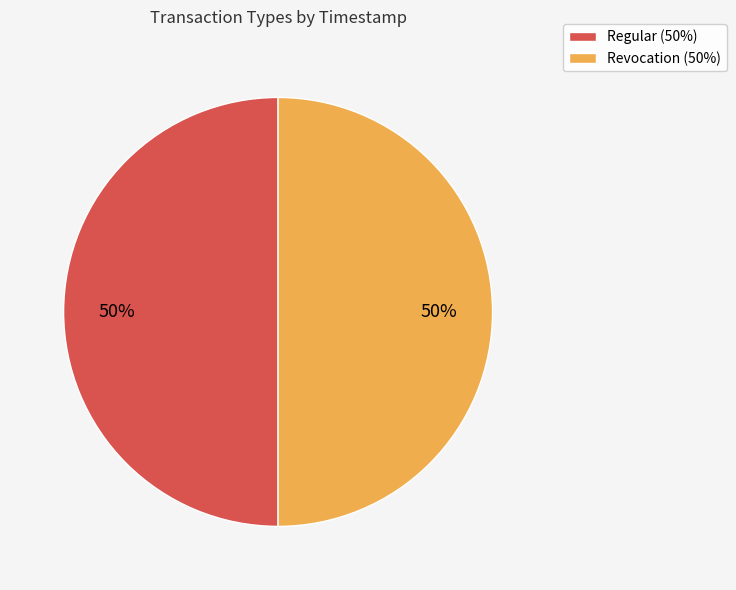

The Revocation (50%) slice represents 39% of the pie. True or false?

False